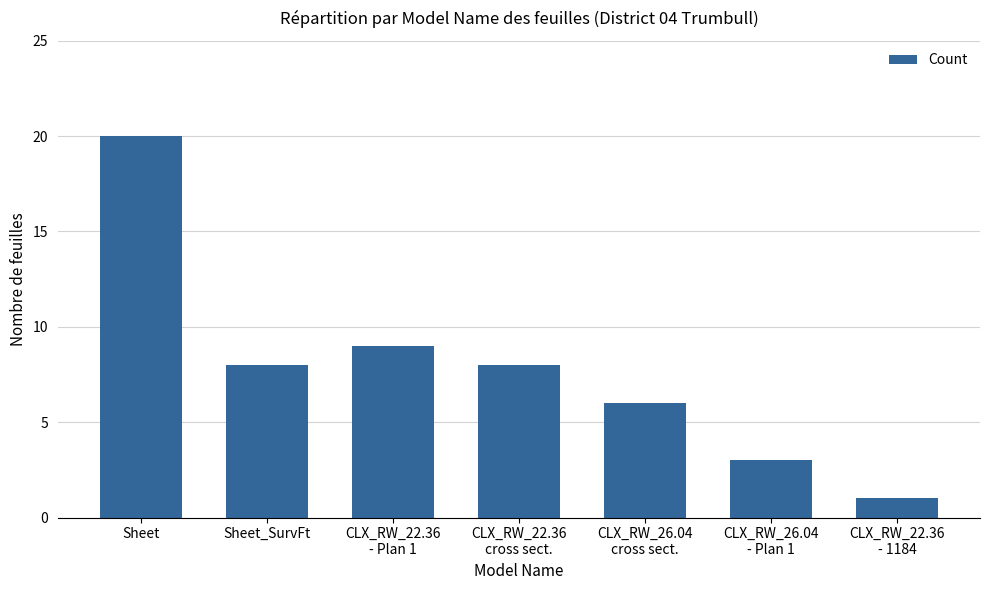

At which category does the chart reach its peak across all series?

Sheet